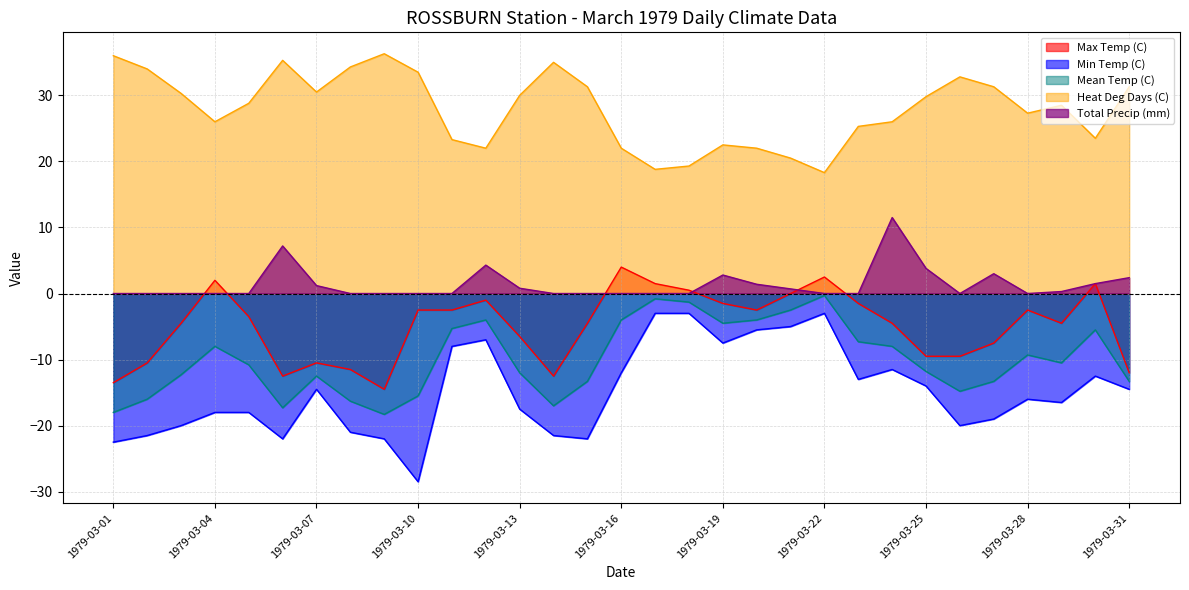

Which category has the lowest value across all series?

1979-03-10